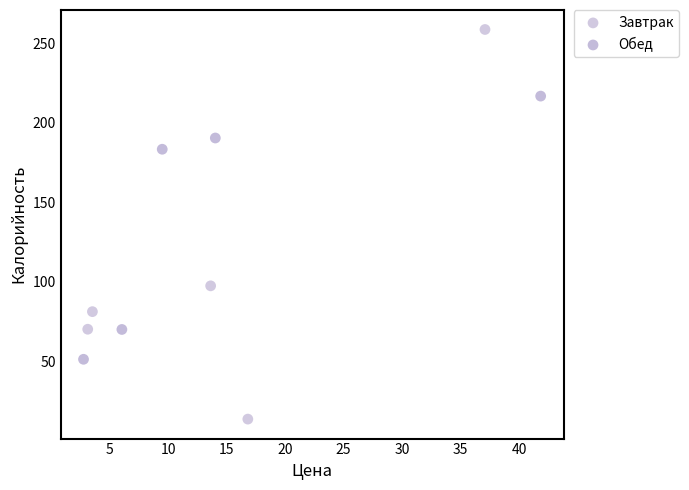

Which series reaches the minimum Y coordinate?

Завтрак